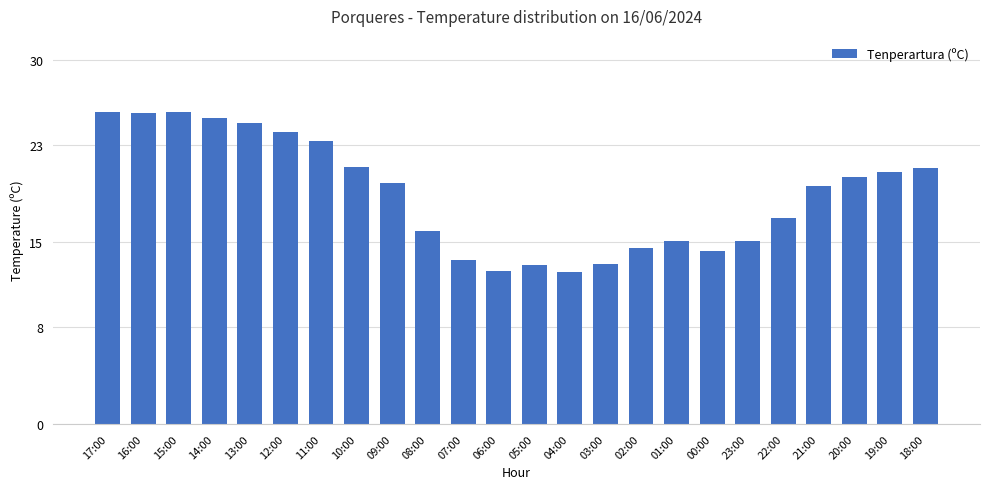

How many data points are less than 19?

11